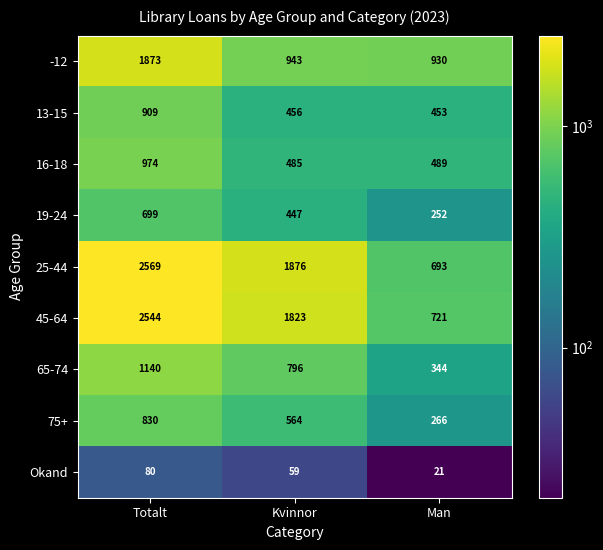

Which series has the largest total across all categories?

25-44